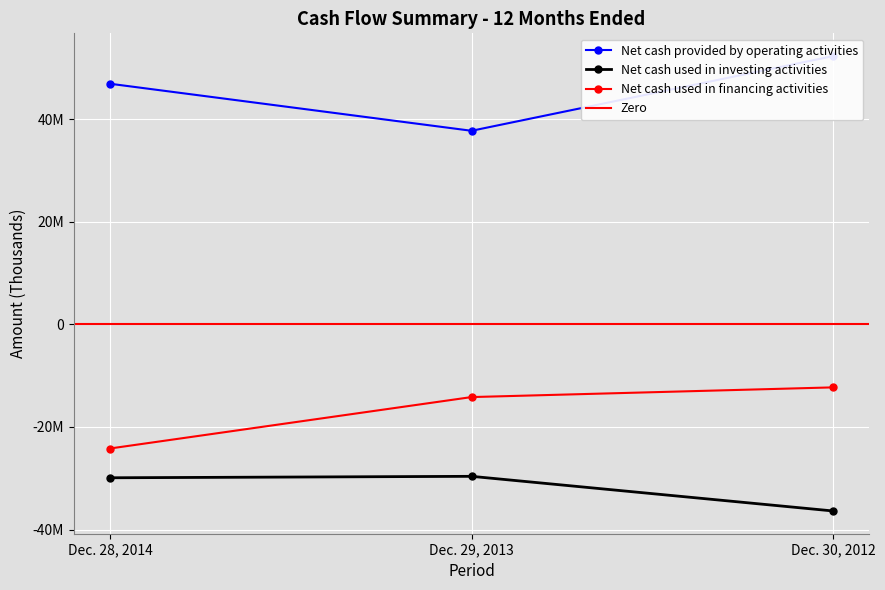

Read the Net cash used in financing activities value at Dec. 28, 2014, to the nearest 10.

-24210